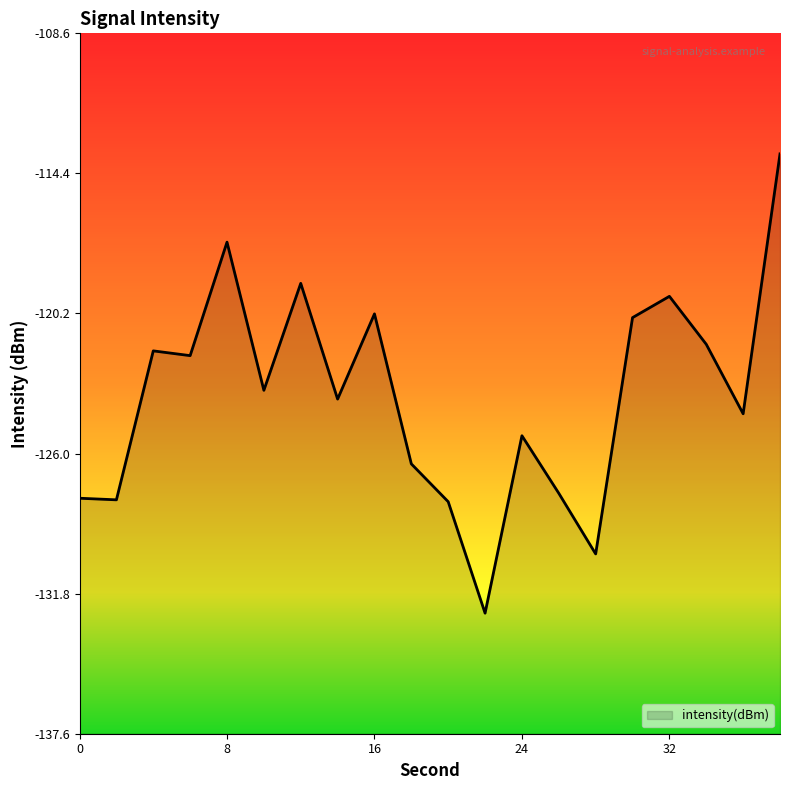

At which category does the chart reach its peak across all series?

38